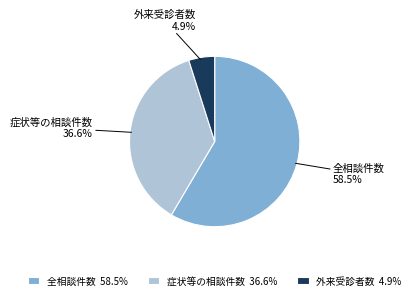

Does 全相談件数 account for over 50% of the chart?

Yes